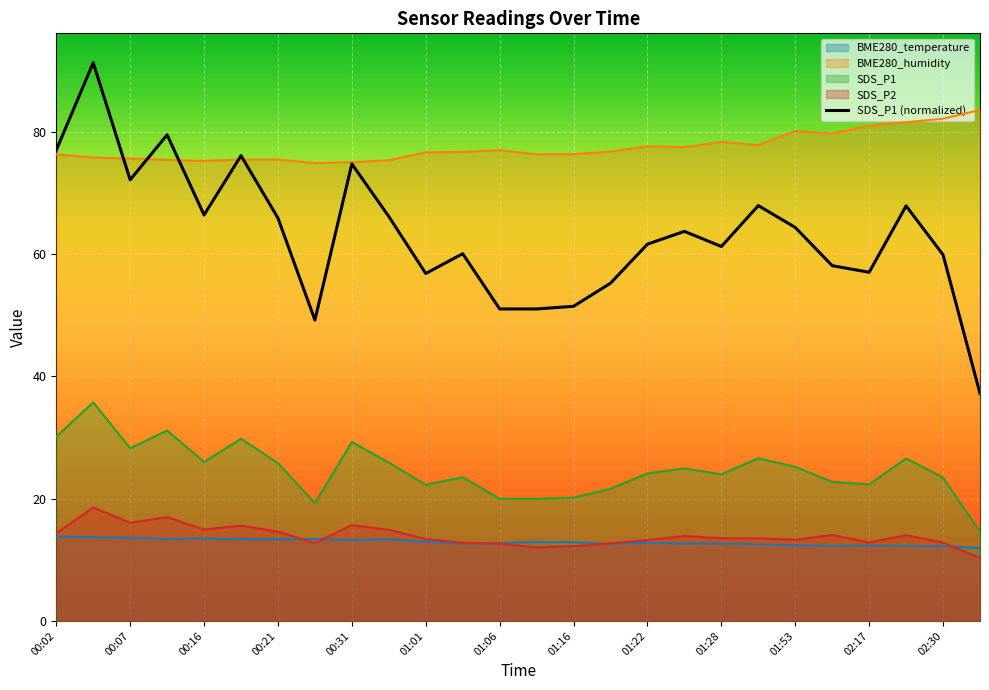

List the labels in order of SDS_P1 value, smallest first.

02:57, 00:26, 01:06, 01:13, 01:16, 01:19, 01:01, 02:17, 01:56, 02:30, 01:04, 01:28, 01:22, 01:25, 01:53, 00:21, 00:36, 00:16, 02:23, 01:30, 00:07, 00:31, 00:18, 00:02, 00:09, 00:04